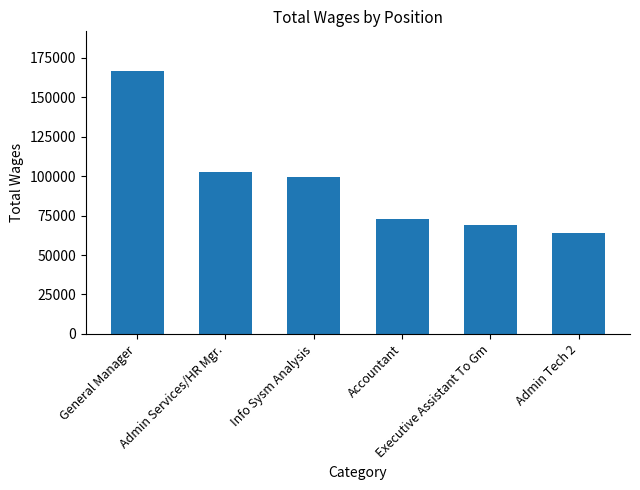

Does the chart contain any negative values?

No